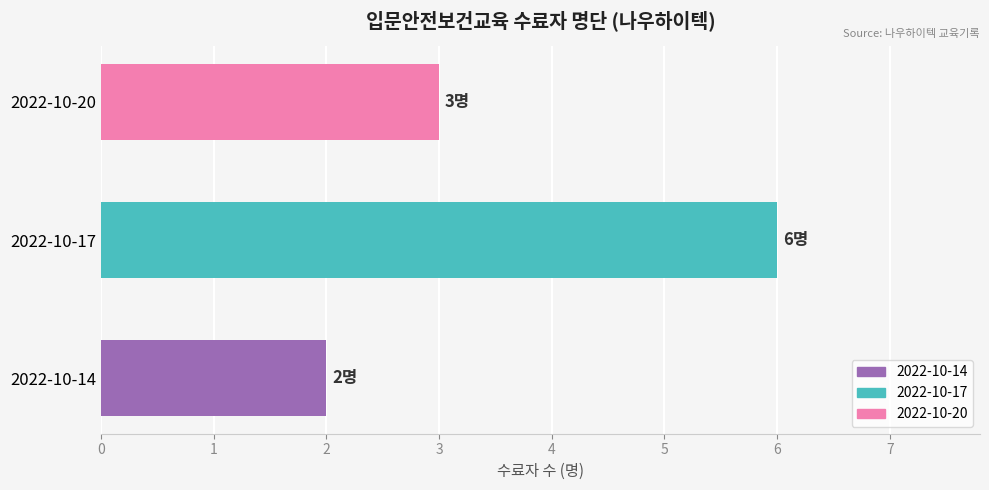

How many series are shown in this chart?

1